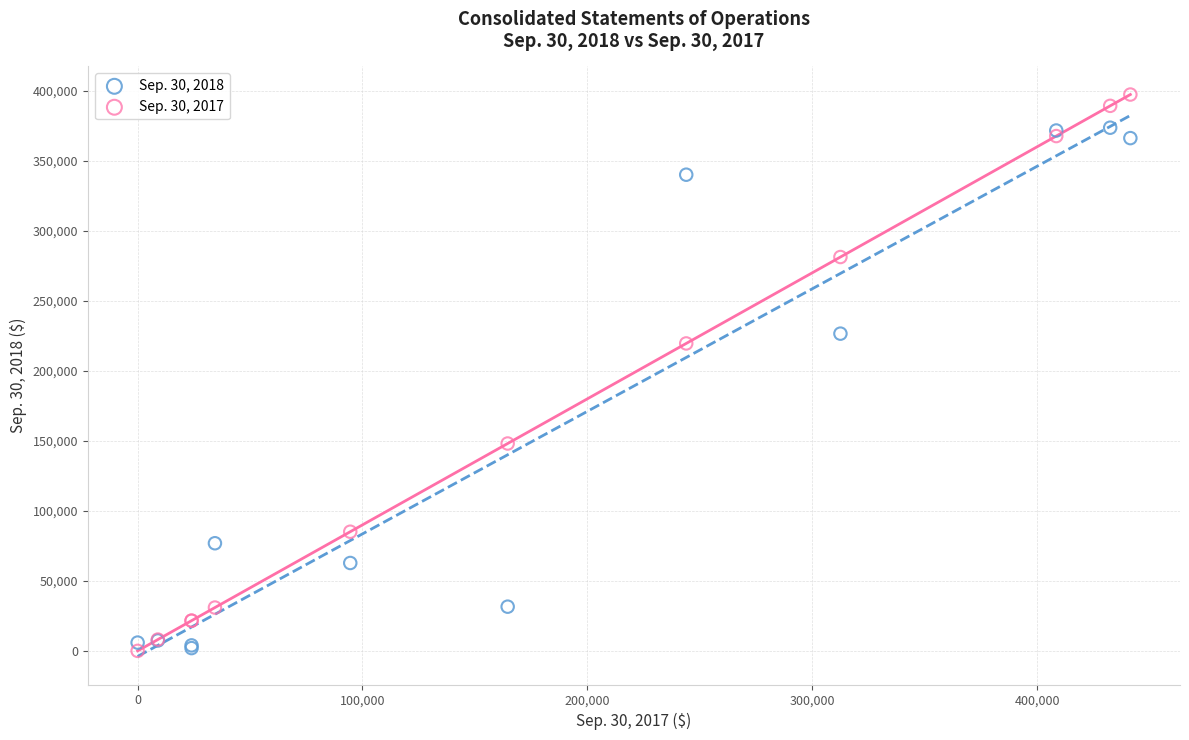

Which series reaches the maximum Y coordinate?

Sep. 30, 2017